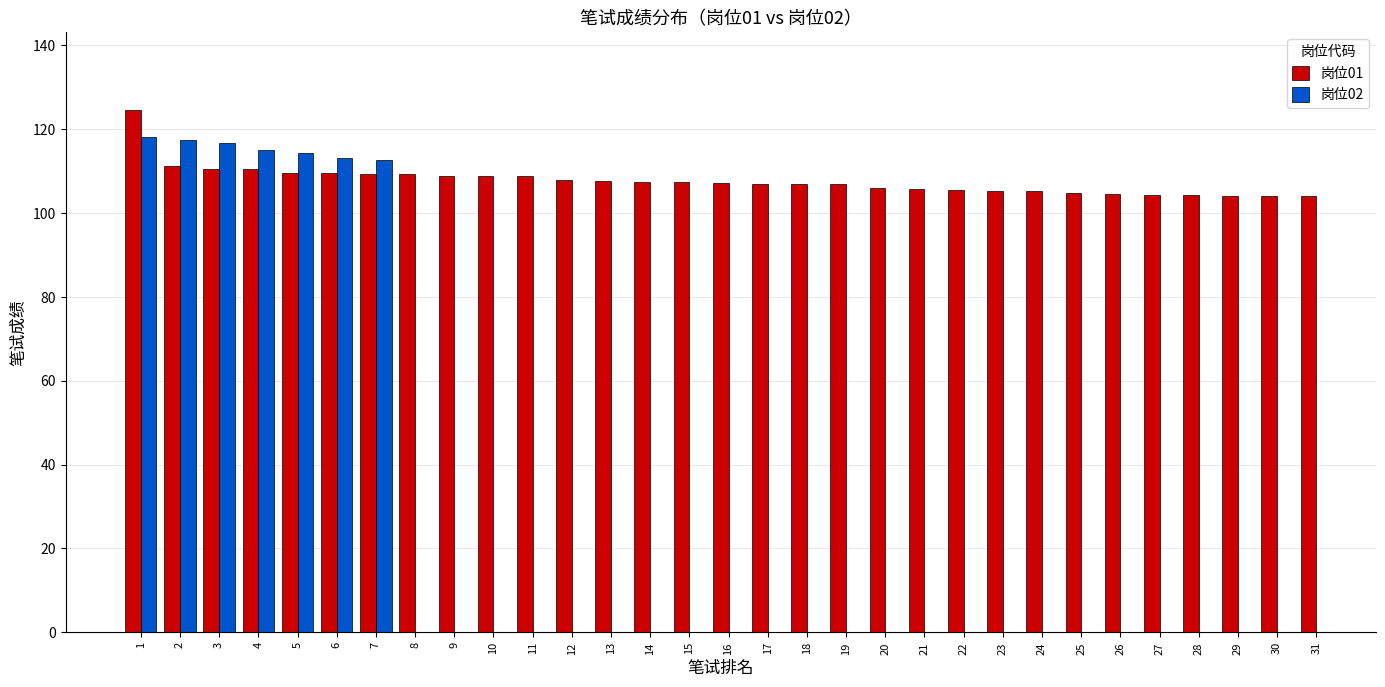

What is the sum of all 岗位01 values?

3337.0